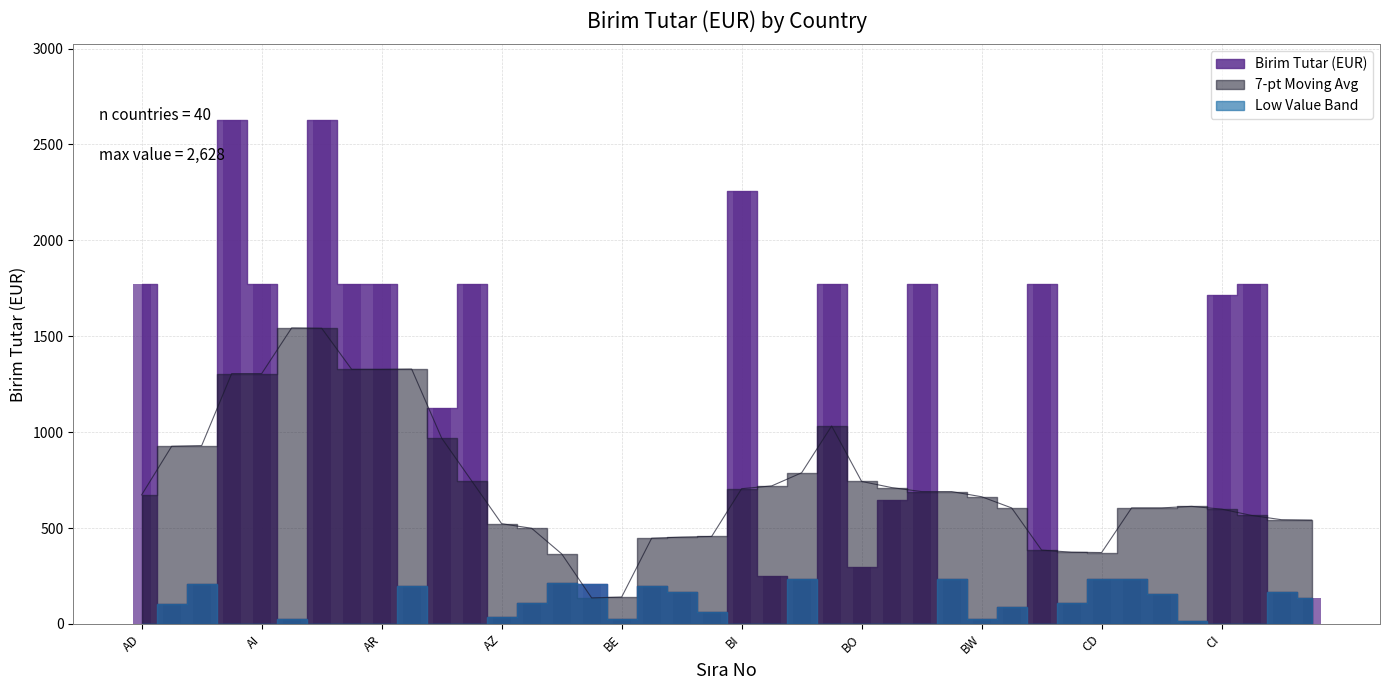

Rank the categories by value from lowest to highest.

CH, AL, BE, BW, AZ, BH, BY, AE, BA, CA, CM, CG, BG, CL, AT, BF, AF, BD, BB, BM, BT, CF, CD, BJ, BO, BR, AU, CI, AD, AI, AO, AR, AW, BN, BS, BZ, CK, BI, AG, AM